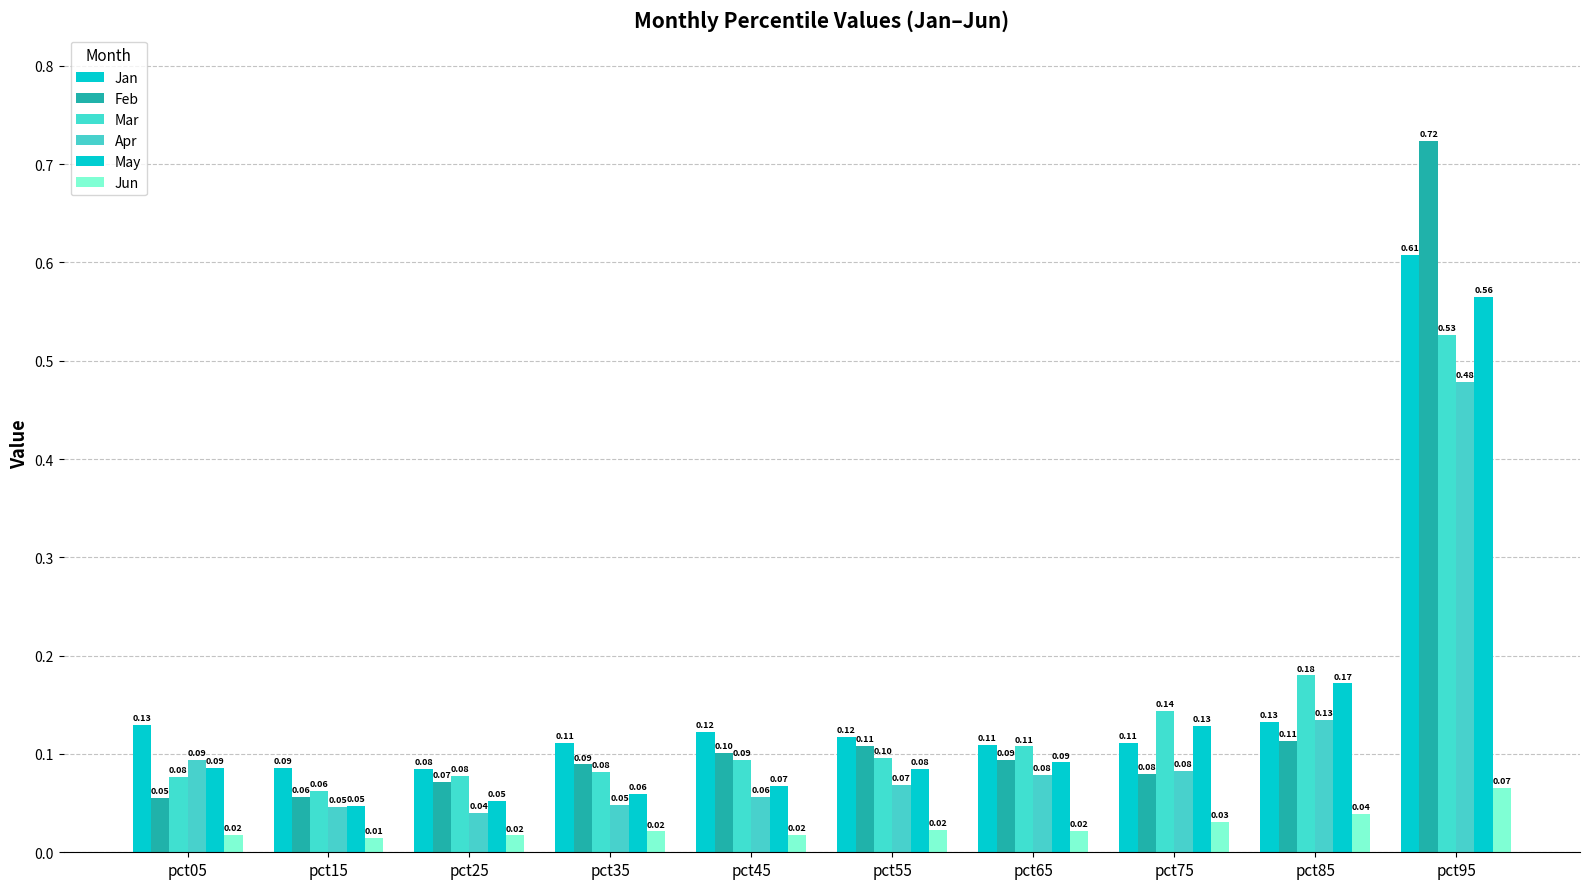

Which series has the largest range (max minus min)?

Feb